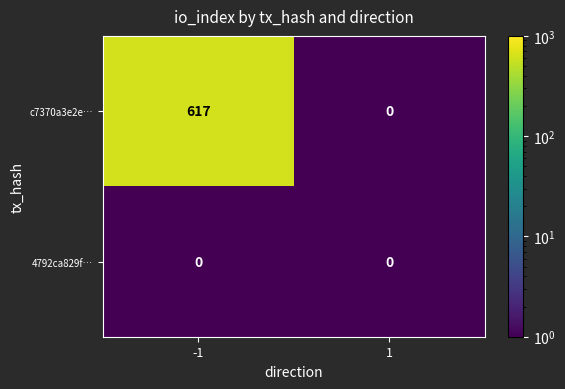

At which category is the sum across all series the highest?

-1